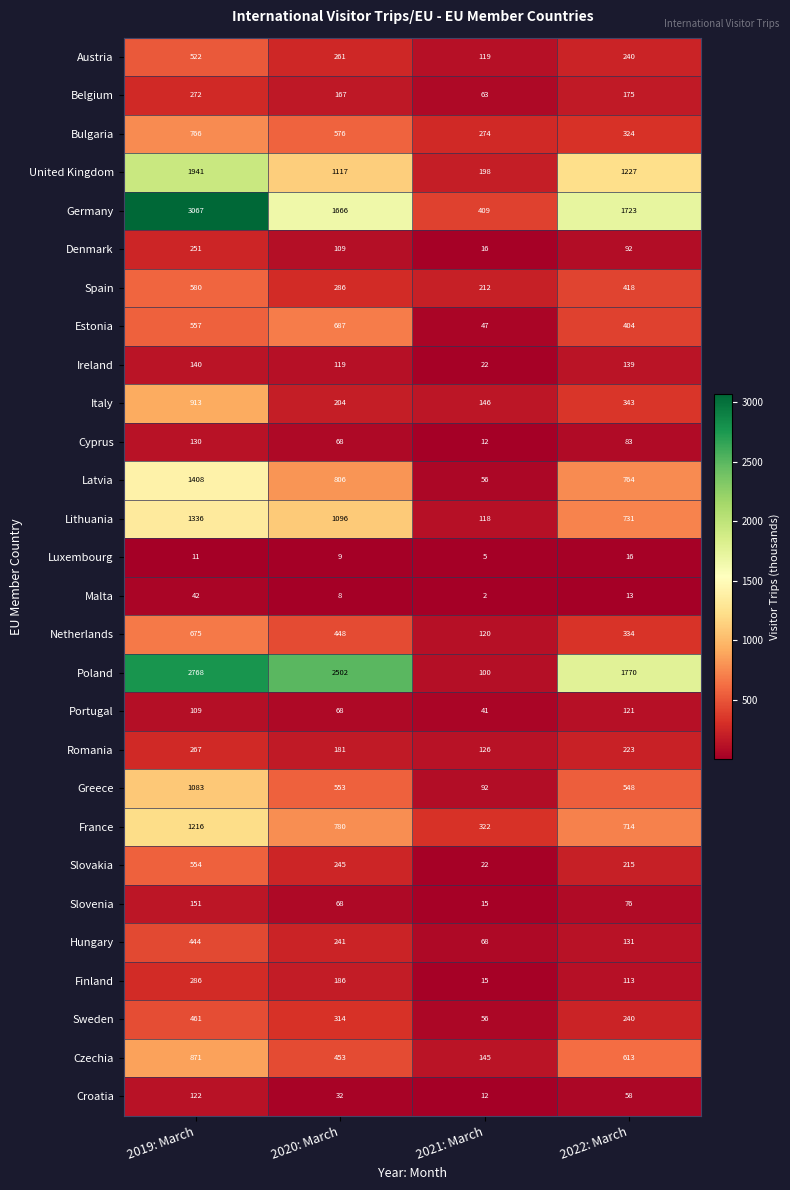

At which category is the sum across all series the highest?

2019: March